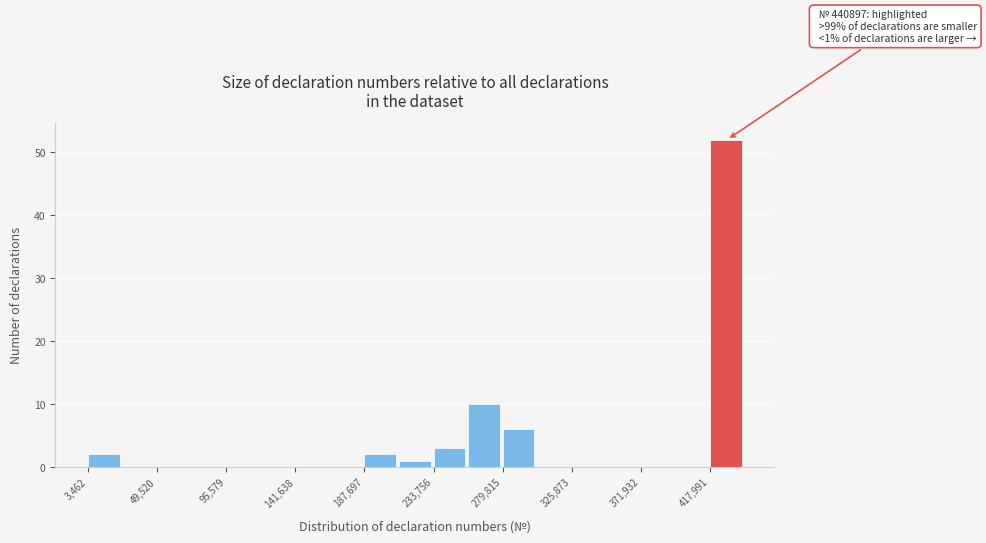

Which range on the x-axis has the tallest bar?

420000 to 440000